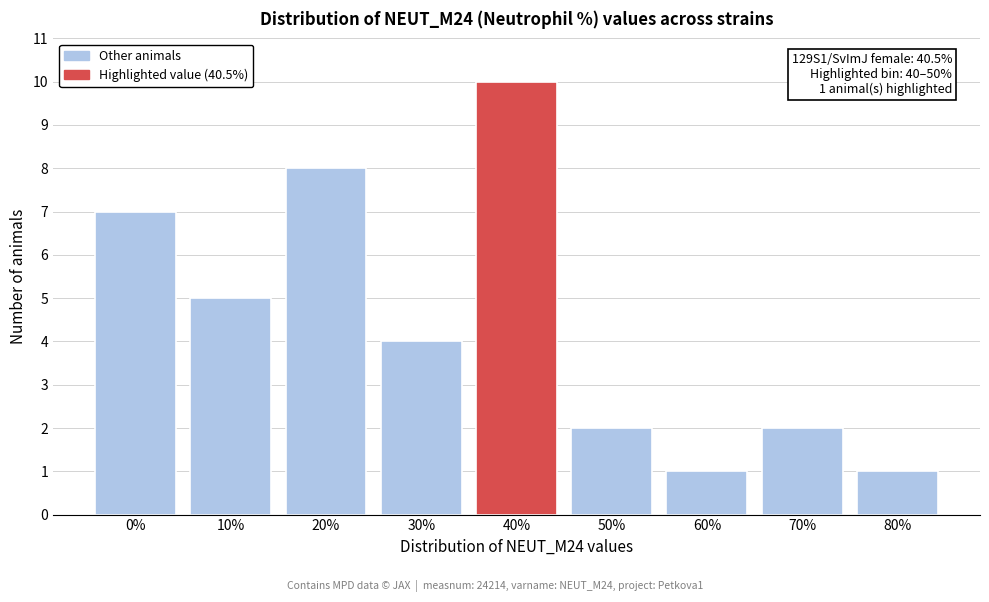

Reading left to right, list all the values displayed in this chart.

0%=7	10%=5	20%=8	30%=4	40%=10	50%=2	60%=1	70%=2	80%=1